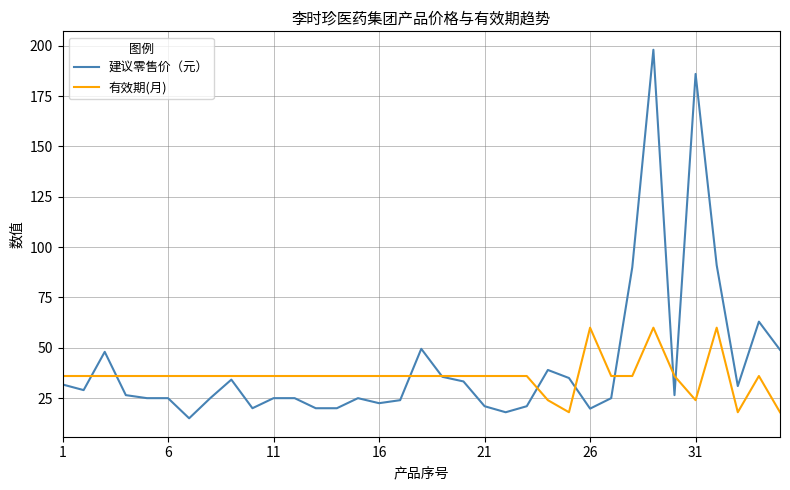

How many lines are shown in the chart?

2